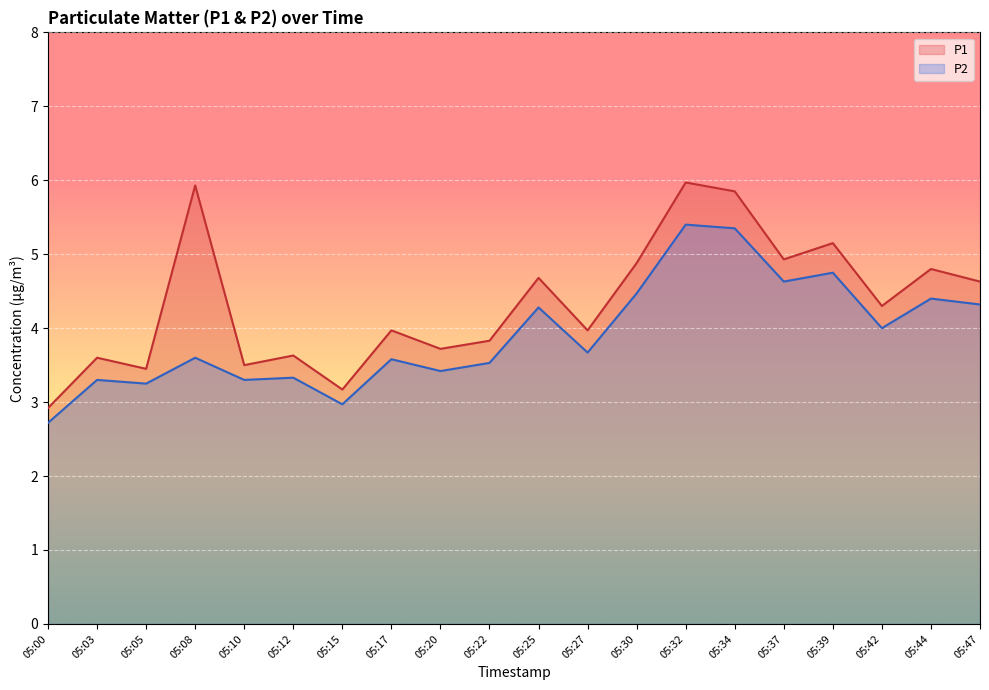

Rank the series by their average value, from lowest to highest.

P2, P1